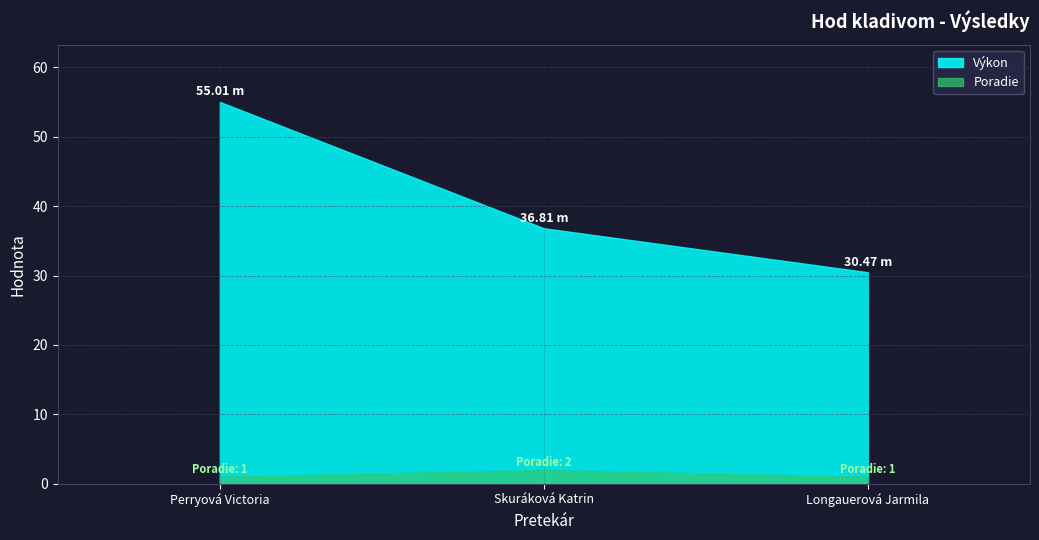

Which series has the largest range (max minus min)?

Výkon